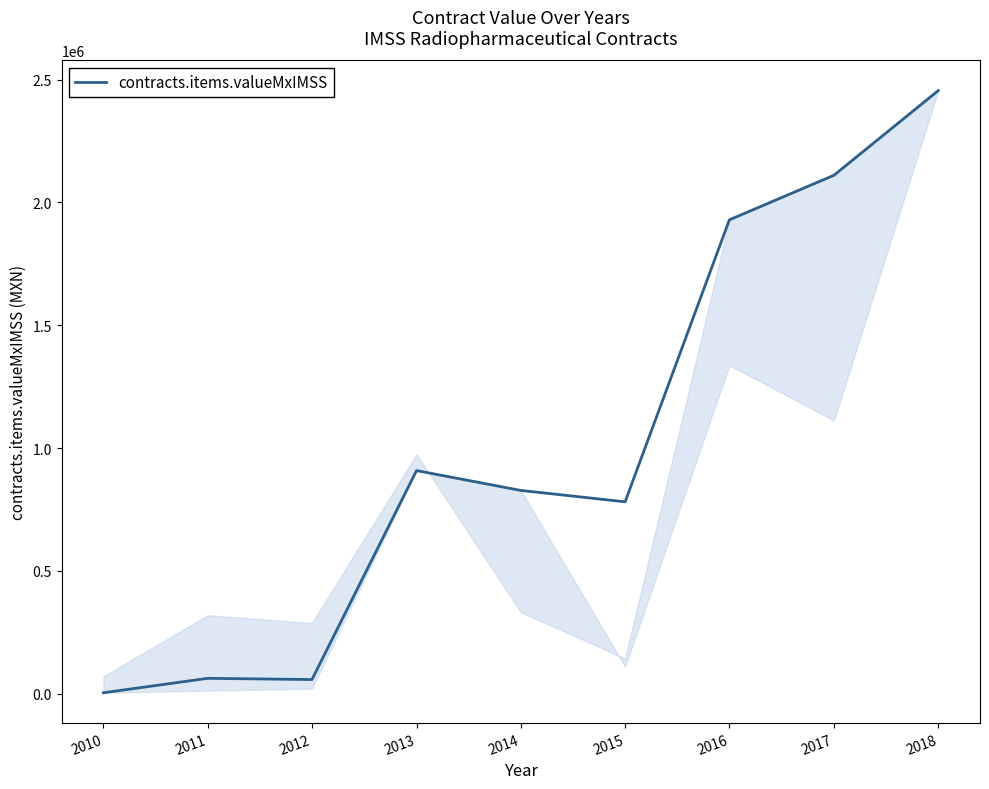

The value at 2014 is 1124594.7. True or false?

False